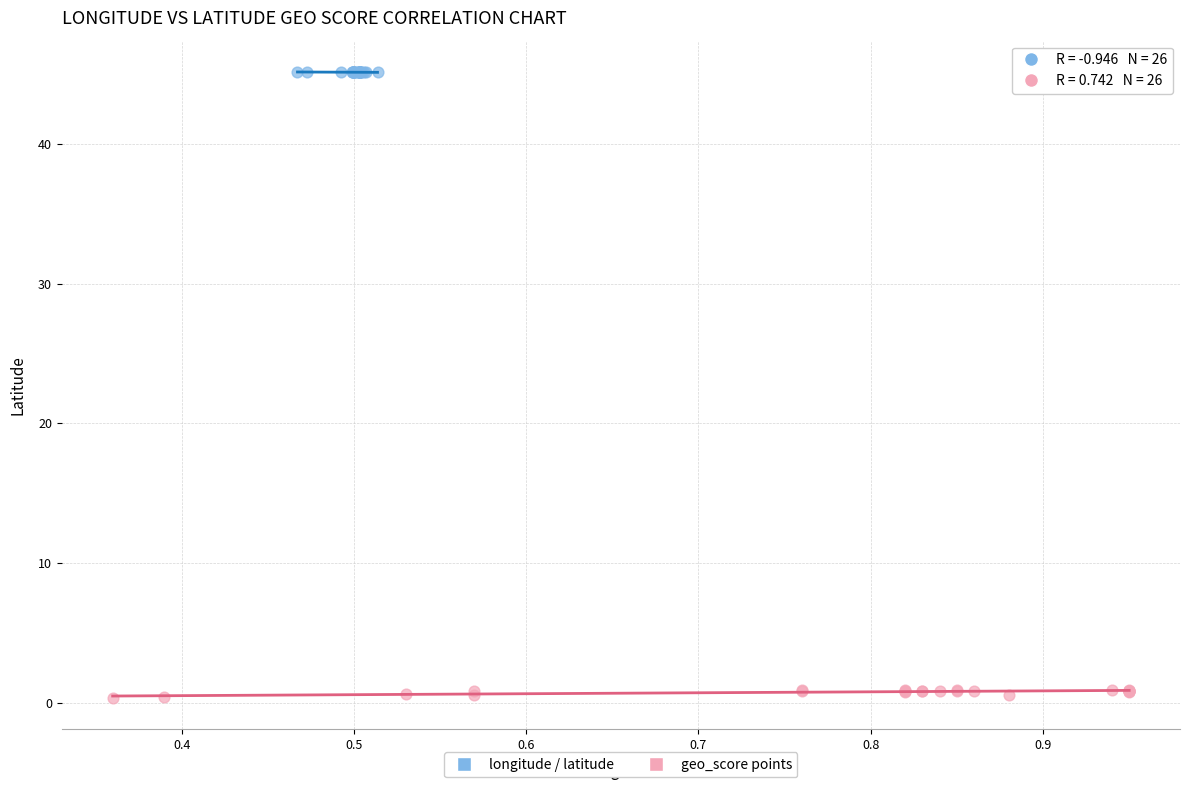

What are all the series names shown in the legend?

longitude / latitude, geo_score points